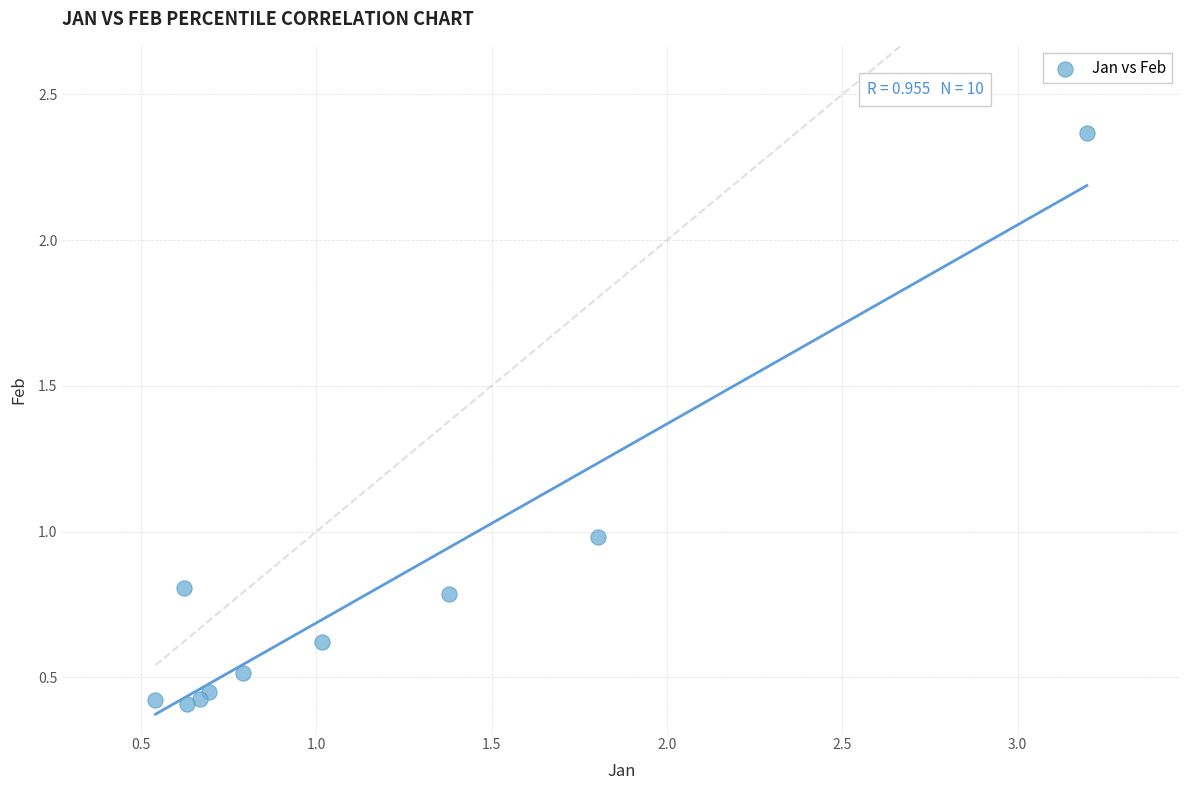

What is the range of X values (max minus min)?

2.7